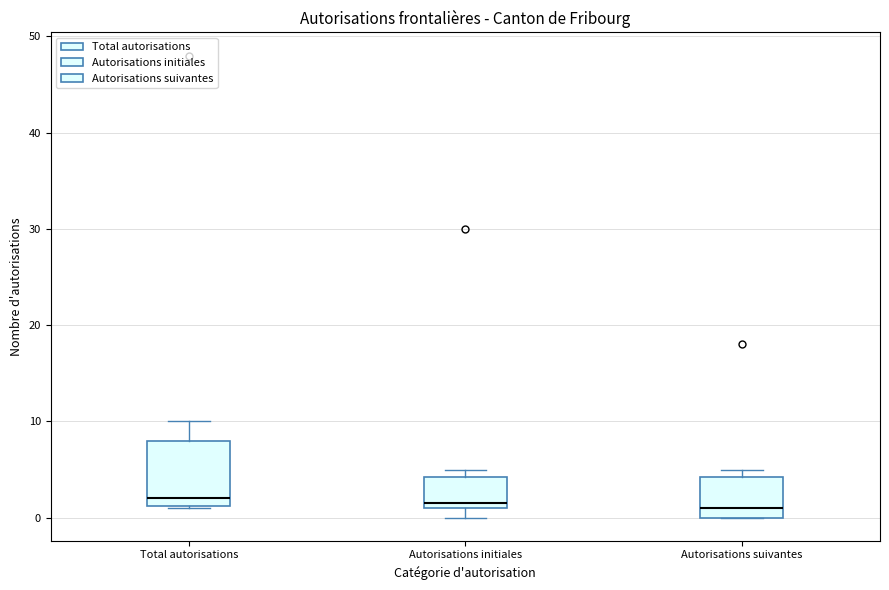

Which box is the tallest, from its lower edge to its upper edge?

Total autorisations